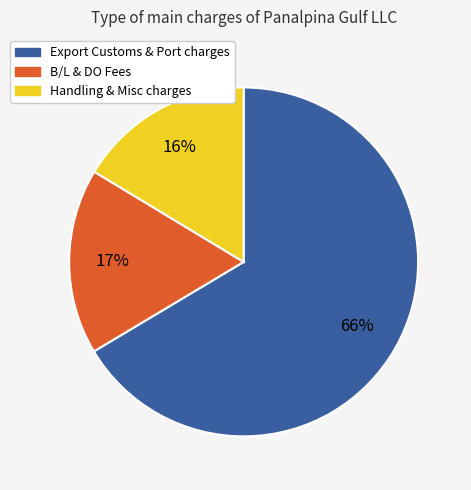

To the nearest percent, what is the average slice percentage?

33%